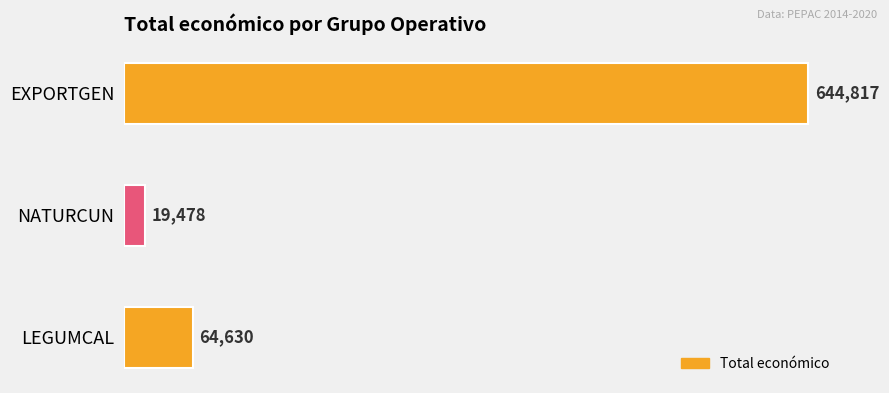

What is the greatest value displayed?

644817